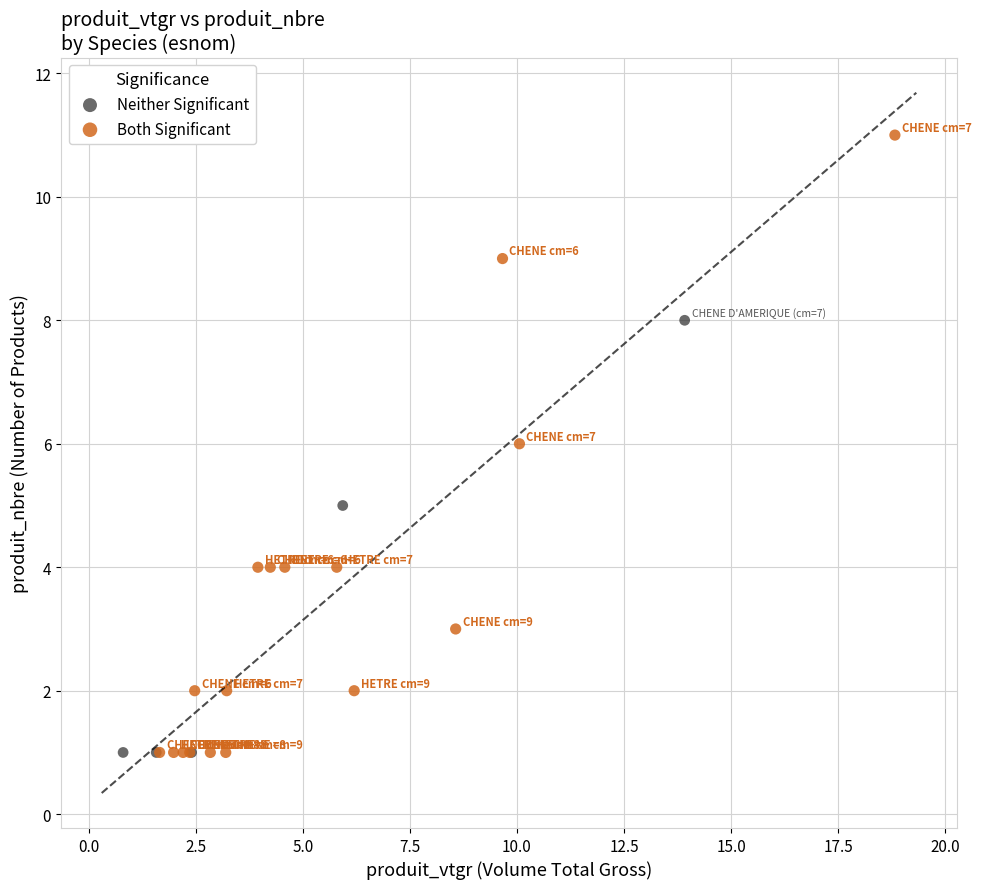

Which series reaches the maximum Y coordinate?

Both Significant